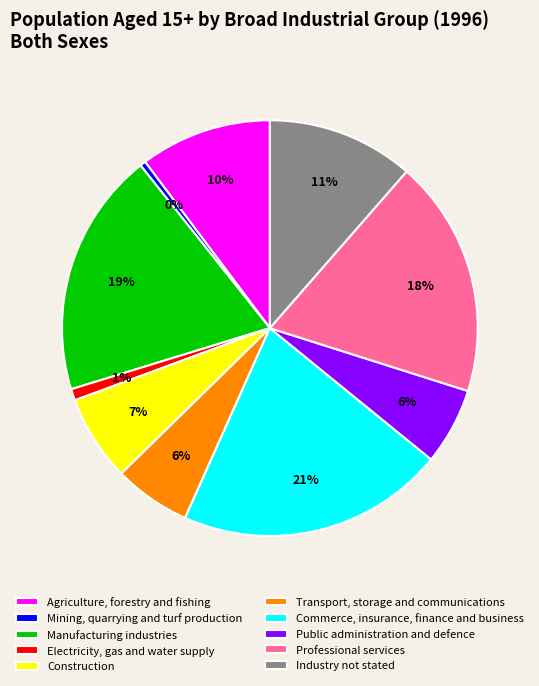

Which category has the biggest portion of the pie?

Commerce, insurance, finance and business